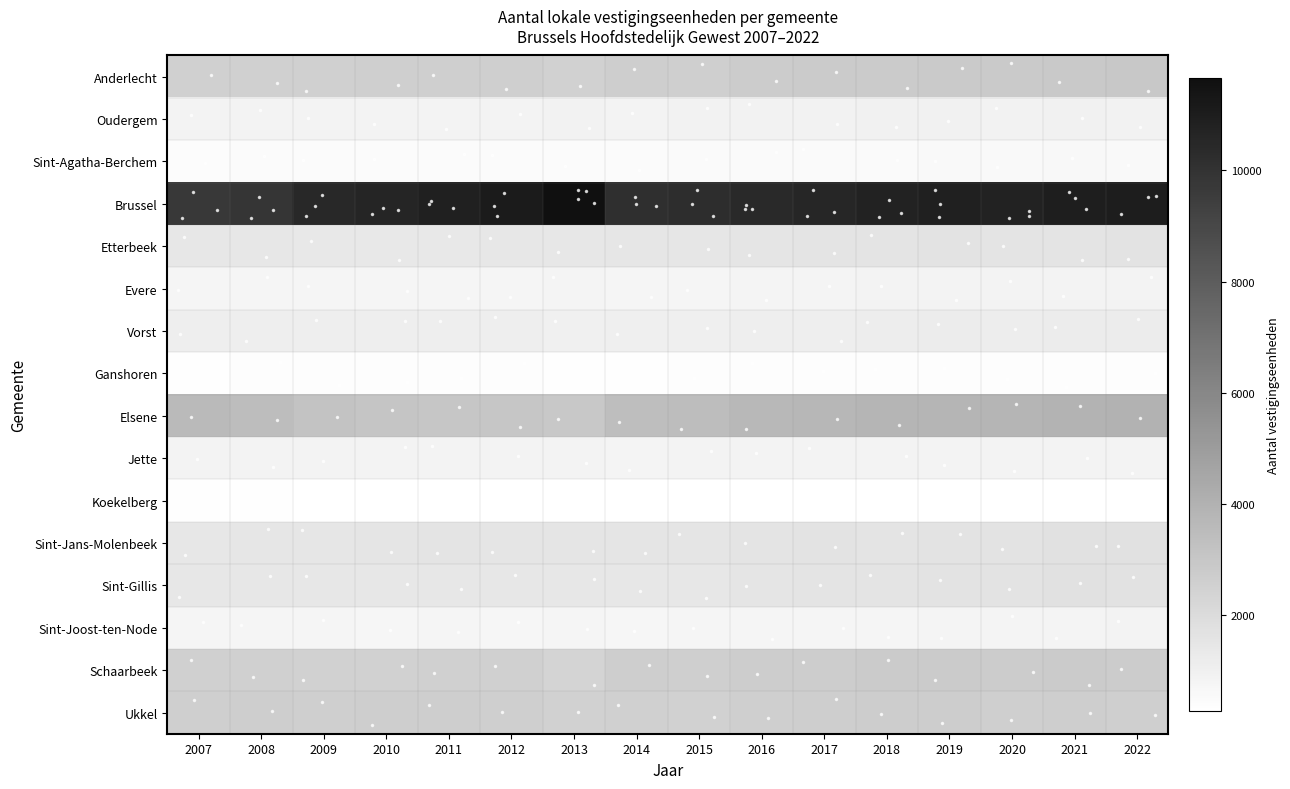

Rank the series by their maximum value, from highest to lowest.

Brussel, Elsene, Anderlecht, Schaarbeek, Ukkel, Sint-Jans-Molenbeek, Sint-Gillis, Etterbeek, Vorst, Oudergem, Evere, Jette, Sint-Joost-ten-Node, Sint-Agatha-Berchem, Ganshoren, Koekelberg